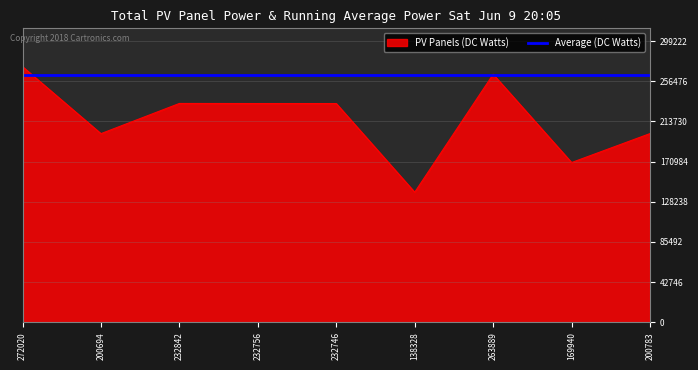

At which category does the chart reach its peak across all series?

272020